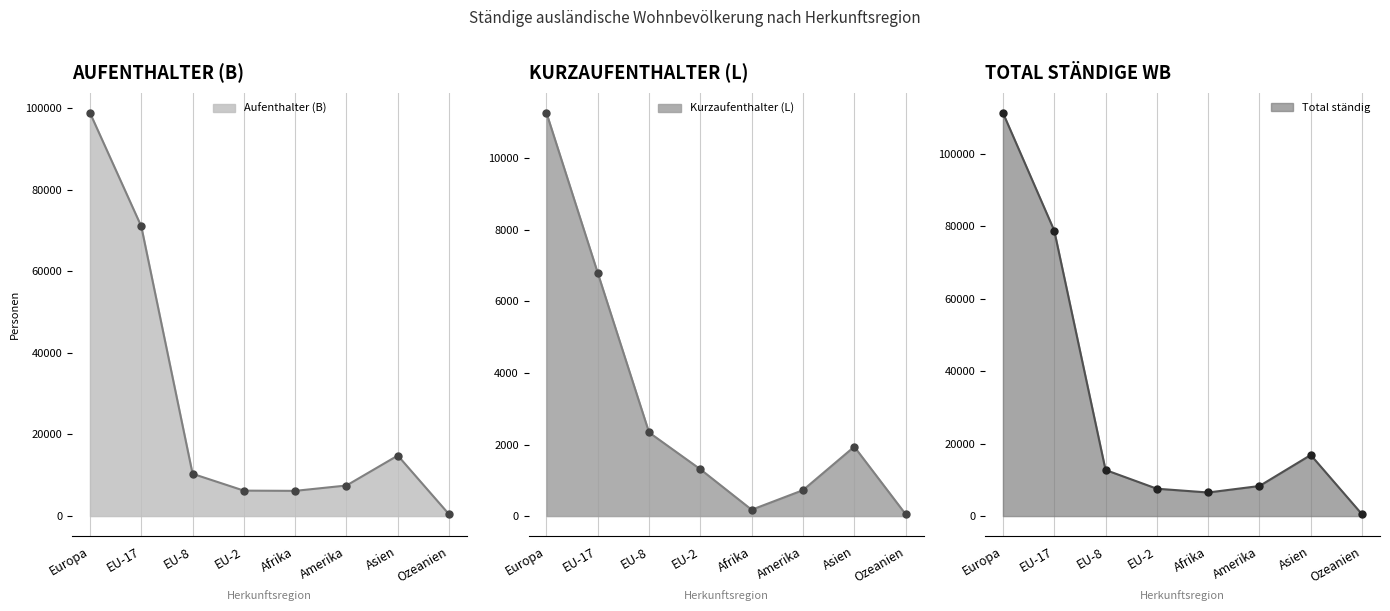

At which category is the sum across all series the highest?

Europa